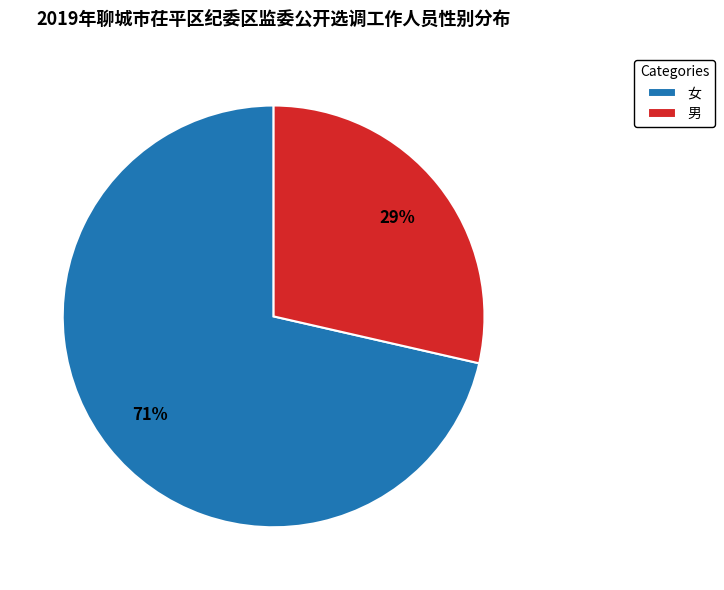

True or false: 男 accounts for 29% of the total.

True